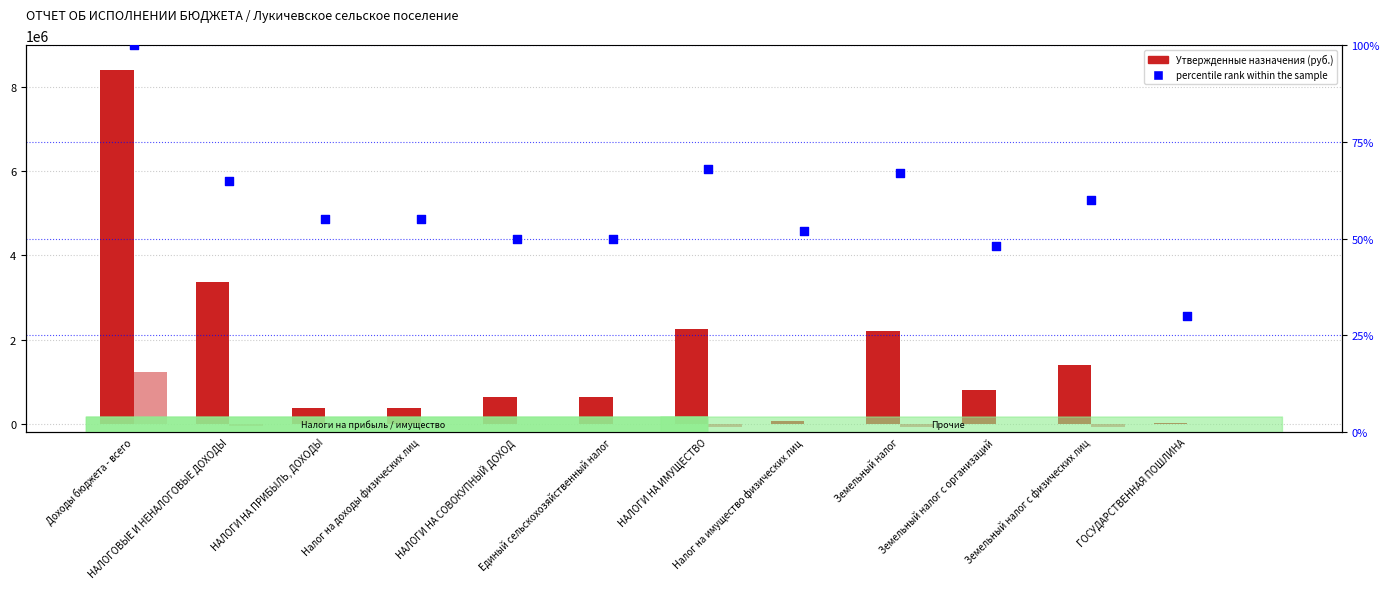

Which series contains the lowest Y value?

Исполнено